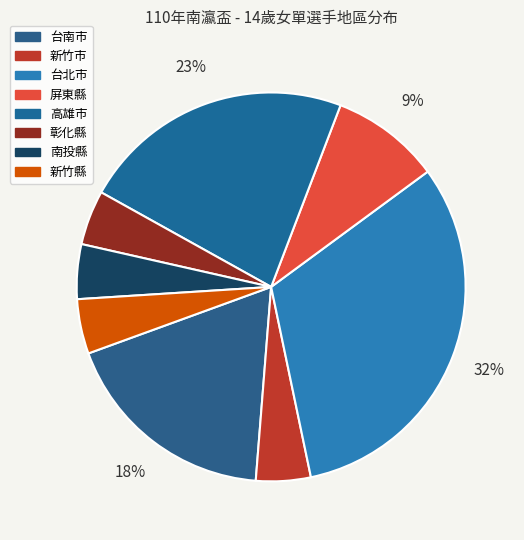

To the nearest percent, what percentage of the pie is 屏東縣?

9%